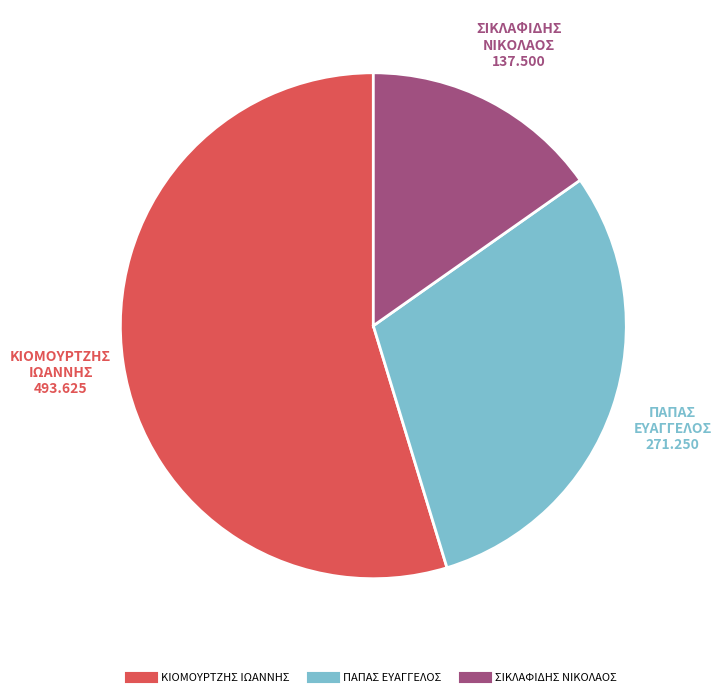

Between ΠΑΠΑΣ ΕΥΑΓΓΕΛΟΣ and ΚΙΟΜΟΥΡΤΖΗΣ ΙΩΑΝΝΗΣ, which is larger?

ΚΙΟΜΟΥΡΤΖΗΣ ΙΩΑΝΝΗΣ